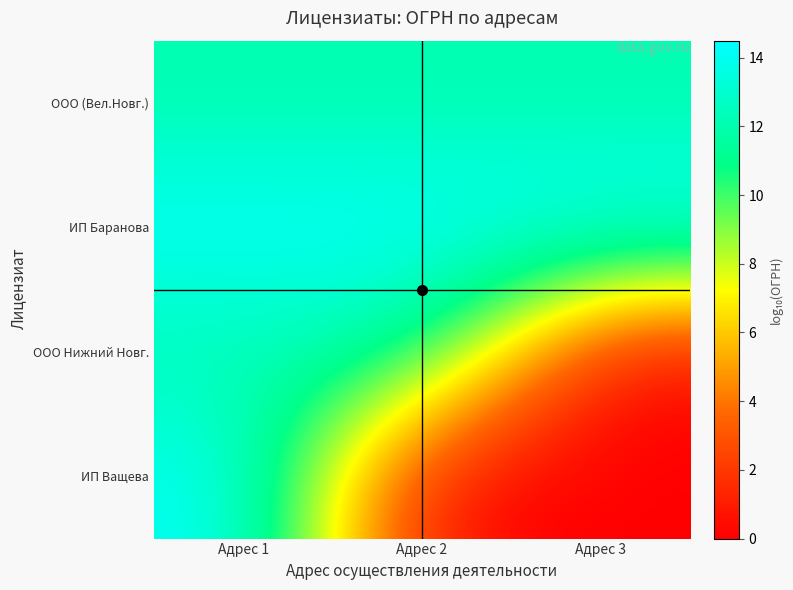

Reading left to right, list all the values displayed in this chart.

ООО (Вел.Новг.): Адрес 1=12.0	Адрес 2=12.0	Адрес 3=12.0
ИП Баранова: Адрес 1=14.5	Адрес 2=14.5	Адрес 3=14.5
ООО Нижний Новг.: Адрес 1=12.0	Адрес 2=12.1	Адрес 3=0.0
ИП Ващева: Адрес 1=14.5	Адрес 2=0.0	Адрес 3=0.0